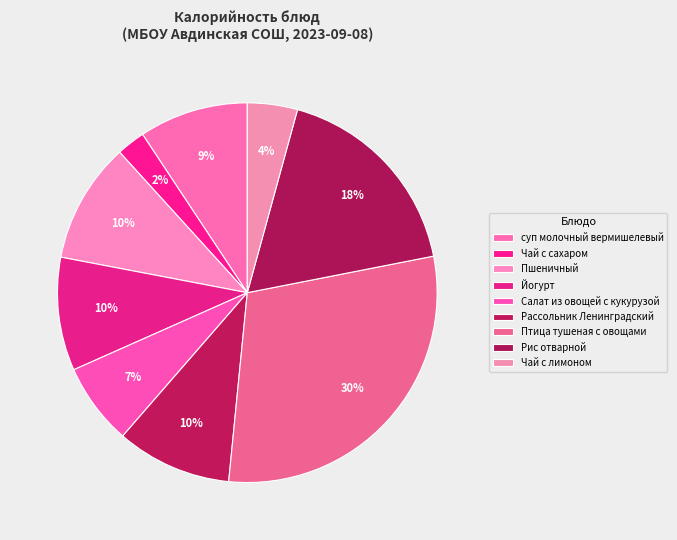

How many segments does this pie chart have?

9